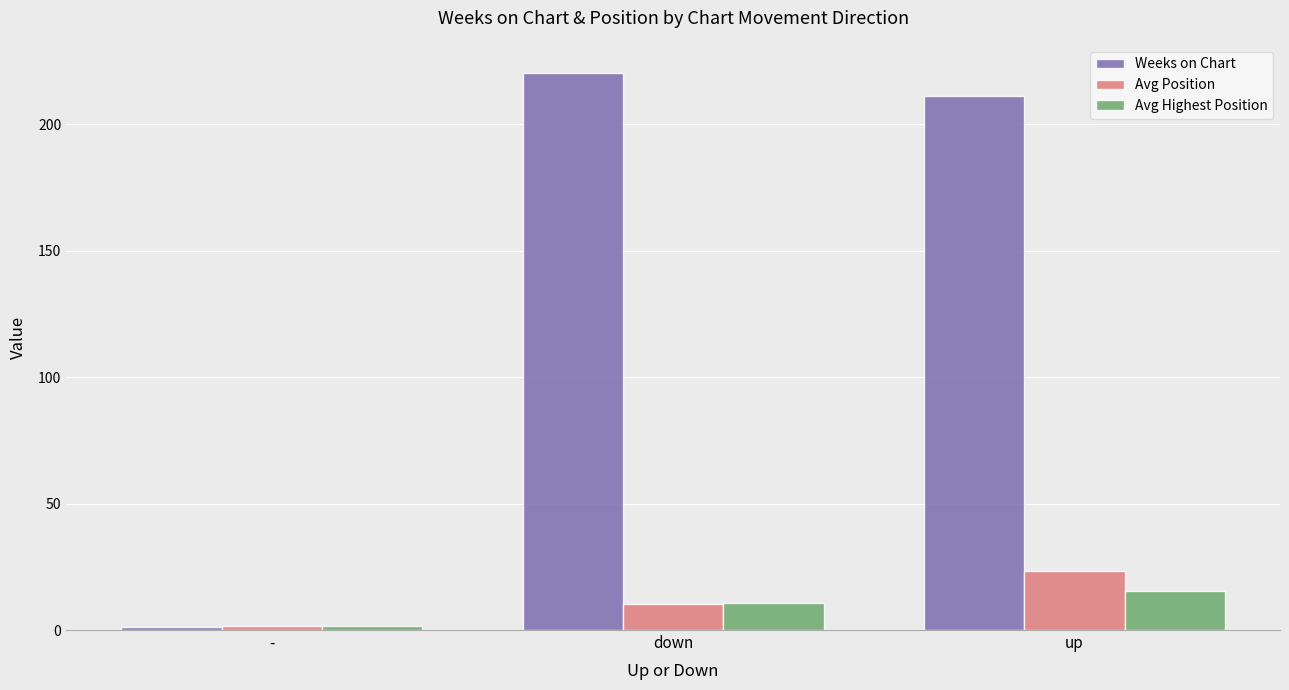

At which label is Avg Position closest to 12?

down